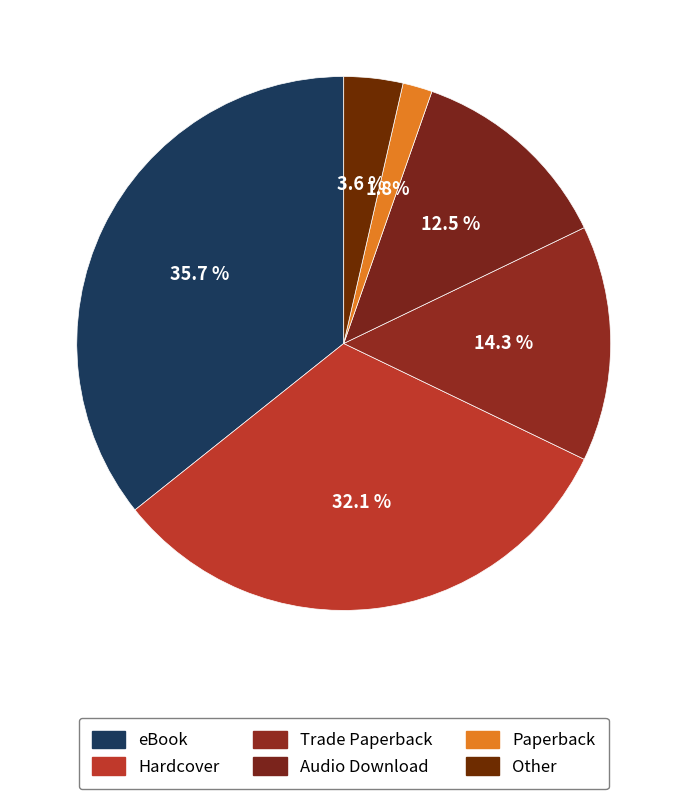

Which slice is the smallest?

Paperback